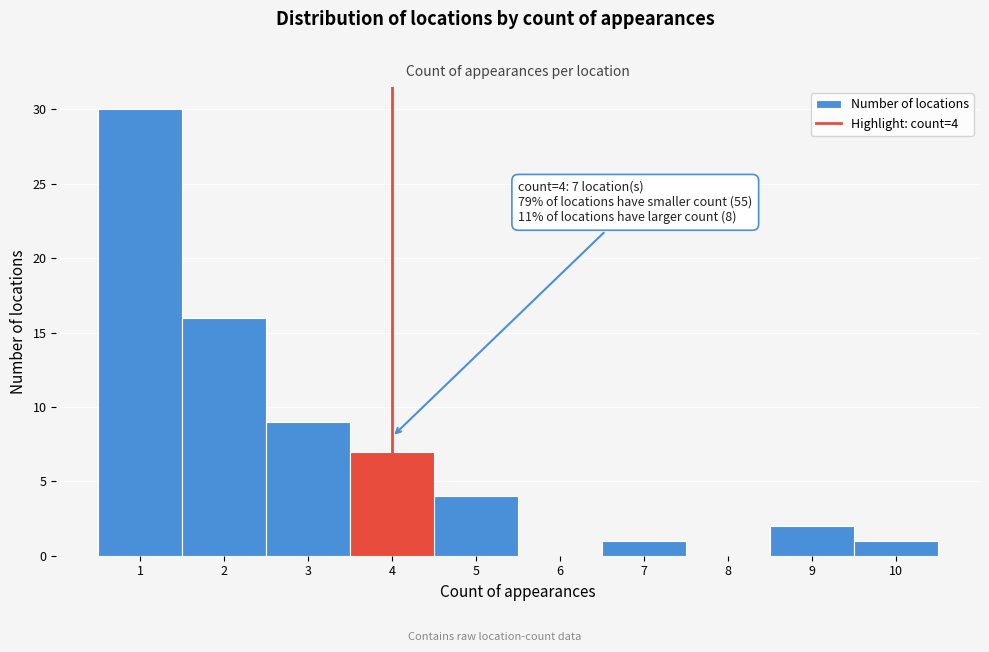

Over which range of the x-axis is the bar tallest?

0.5 to 1.5